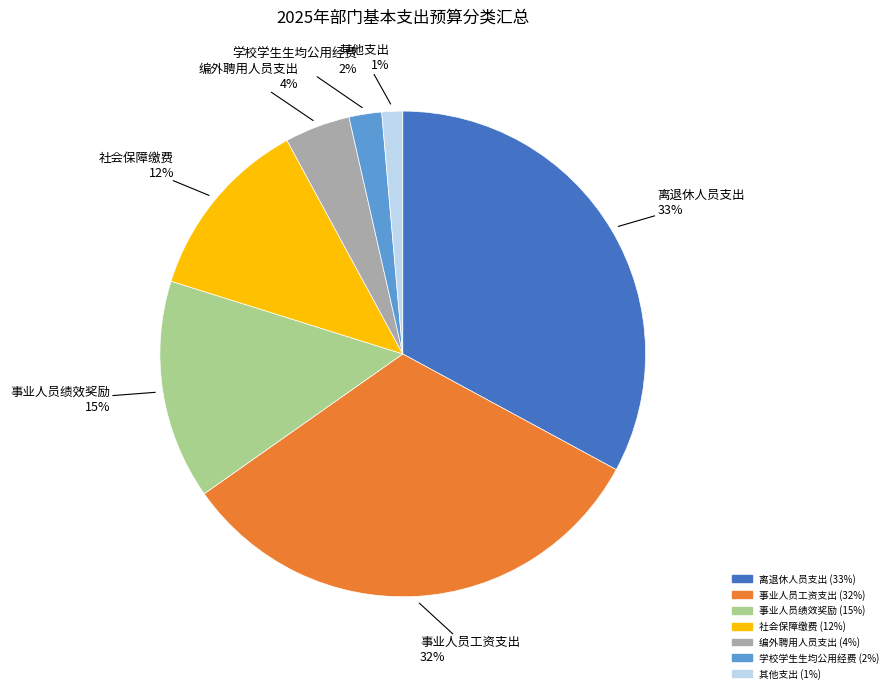

Which has a higher value, 编外聘用人员支出 or 事业人员工资支出?

事业人员工资支出